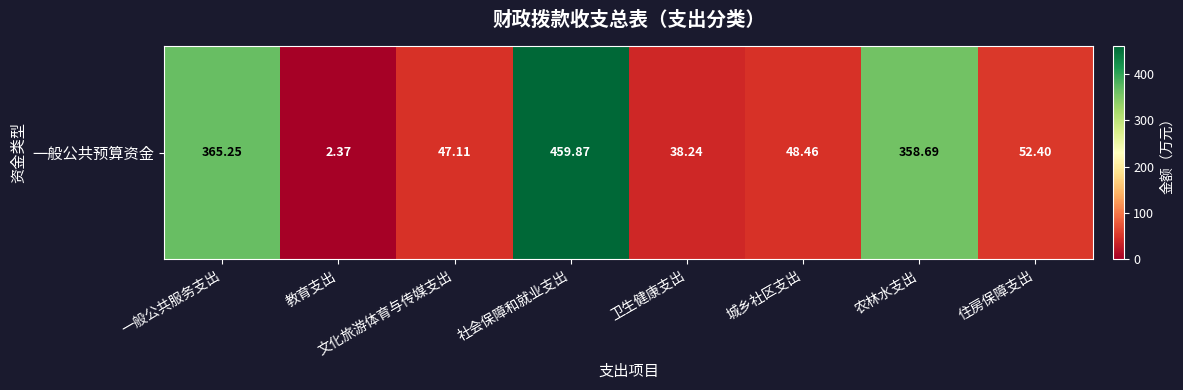

What is the greatest value displayed?

459.9